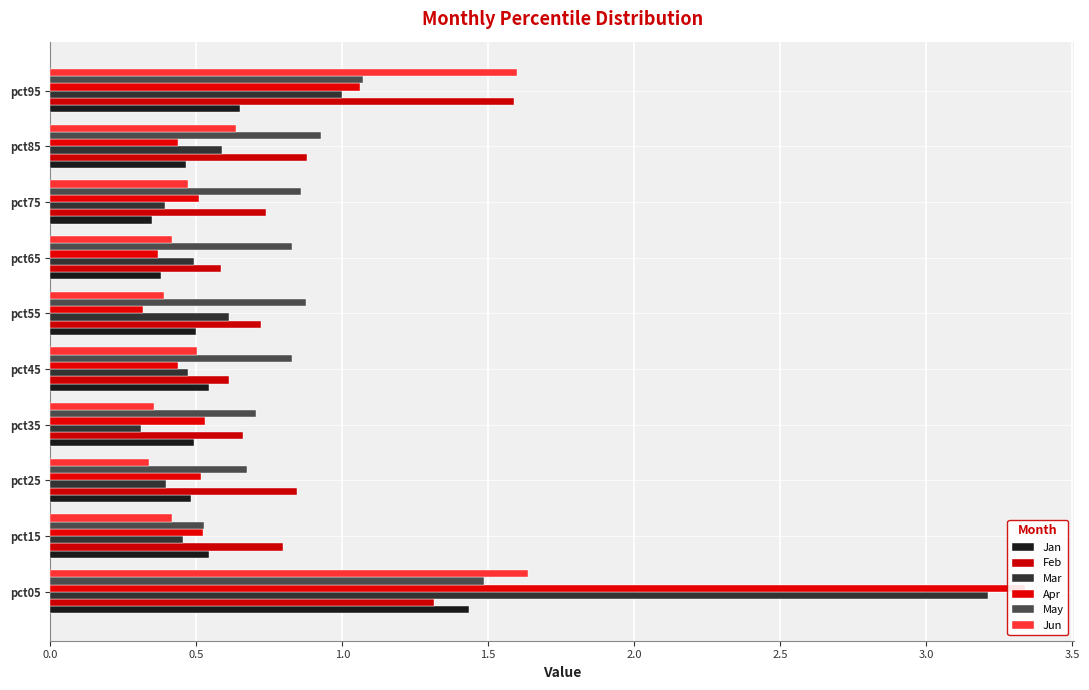

At how many categories does at least one series exceed 0?

10